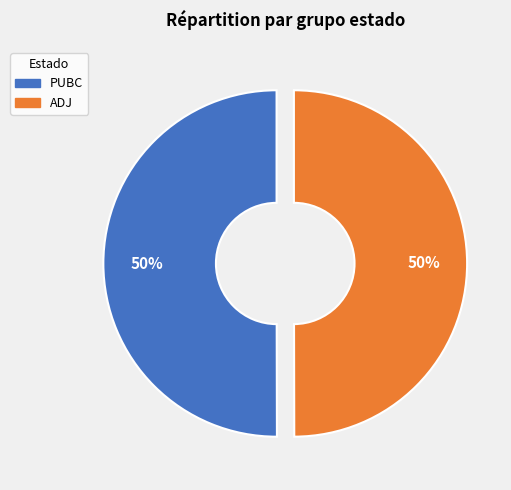

How many segments does this pie chart have?

2